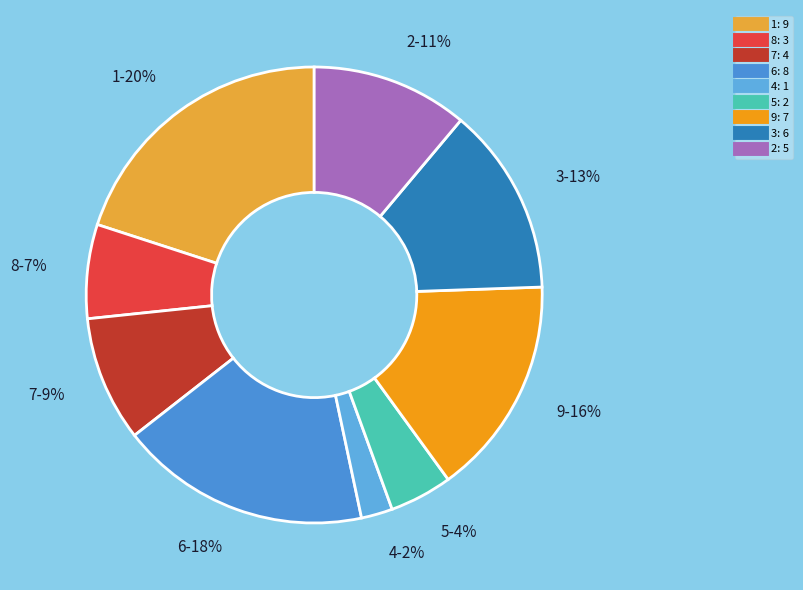

Is it true that 3 is 1% of the pie?

False